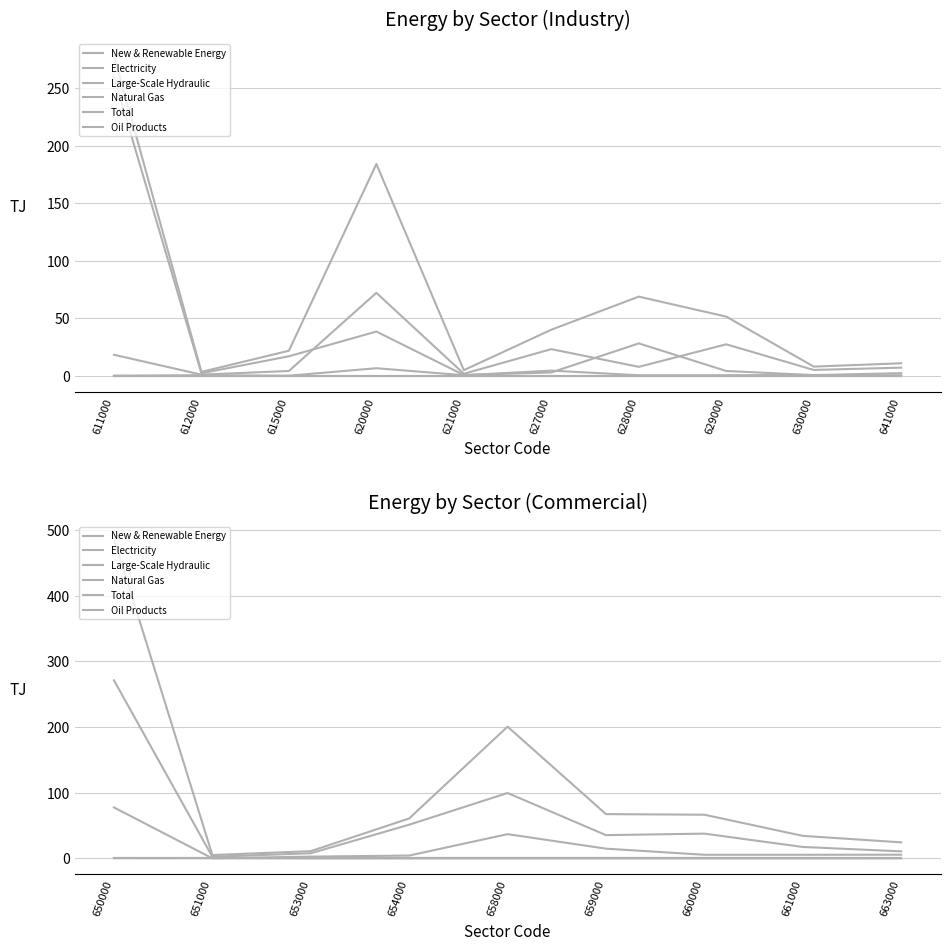

What is the average value of the Oil Products series?

17.0